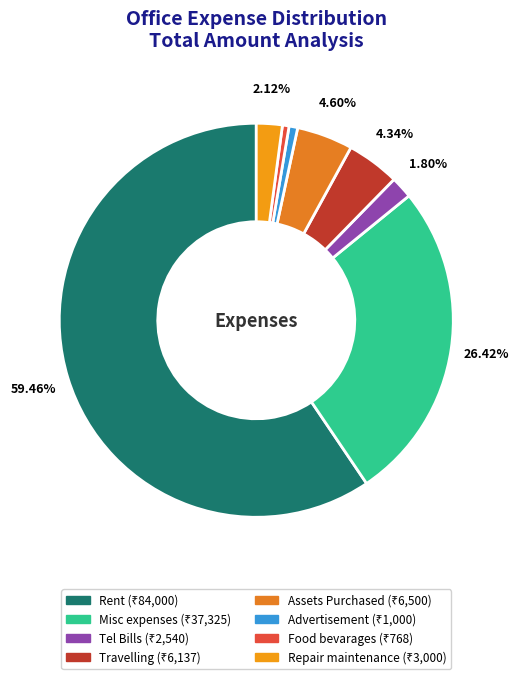

What is the majority slice?

Rent